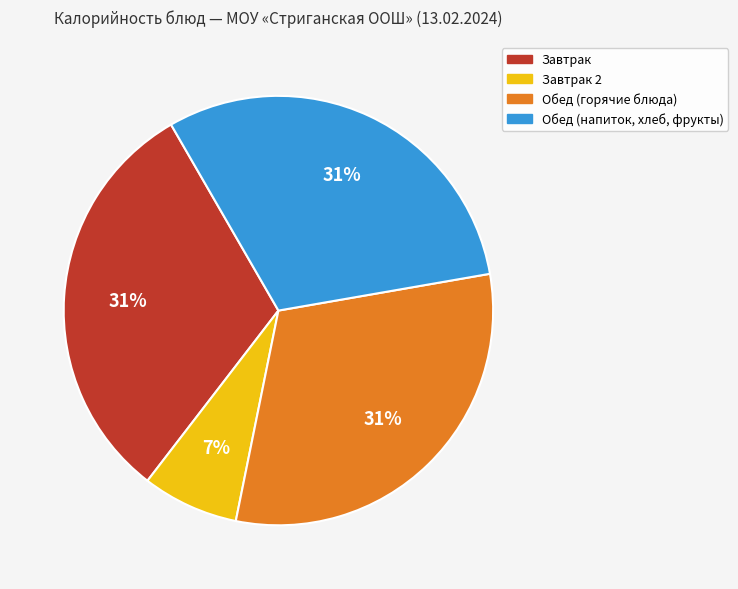

Does any single category account for the majority?

No